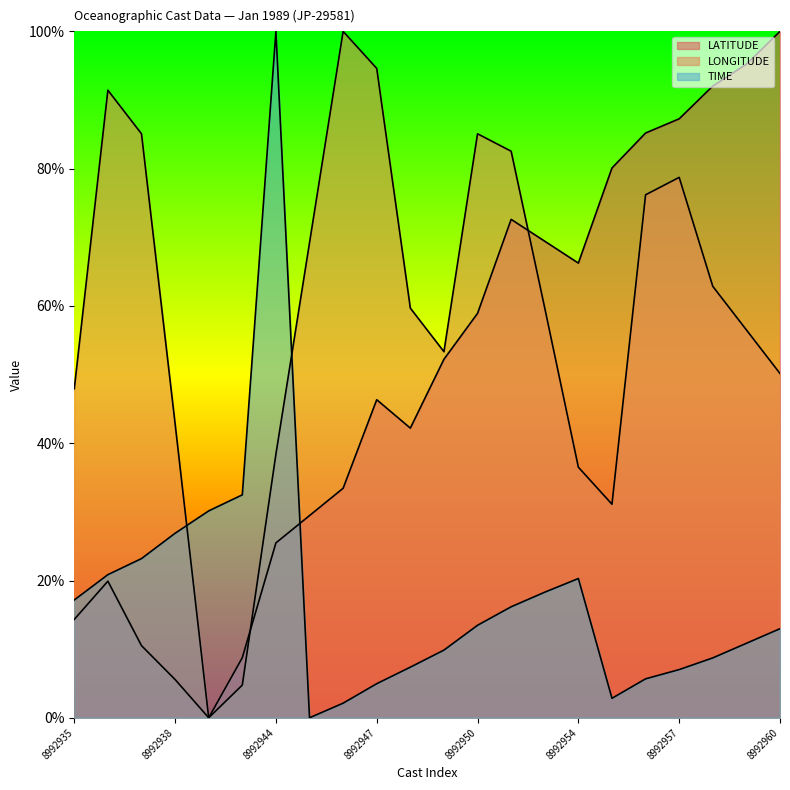

At which category does LATITUDE reach its first local peak?

8992936